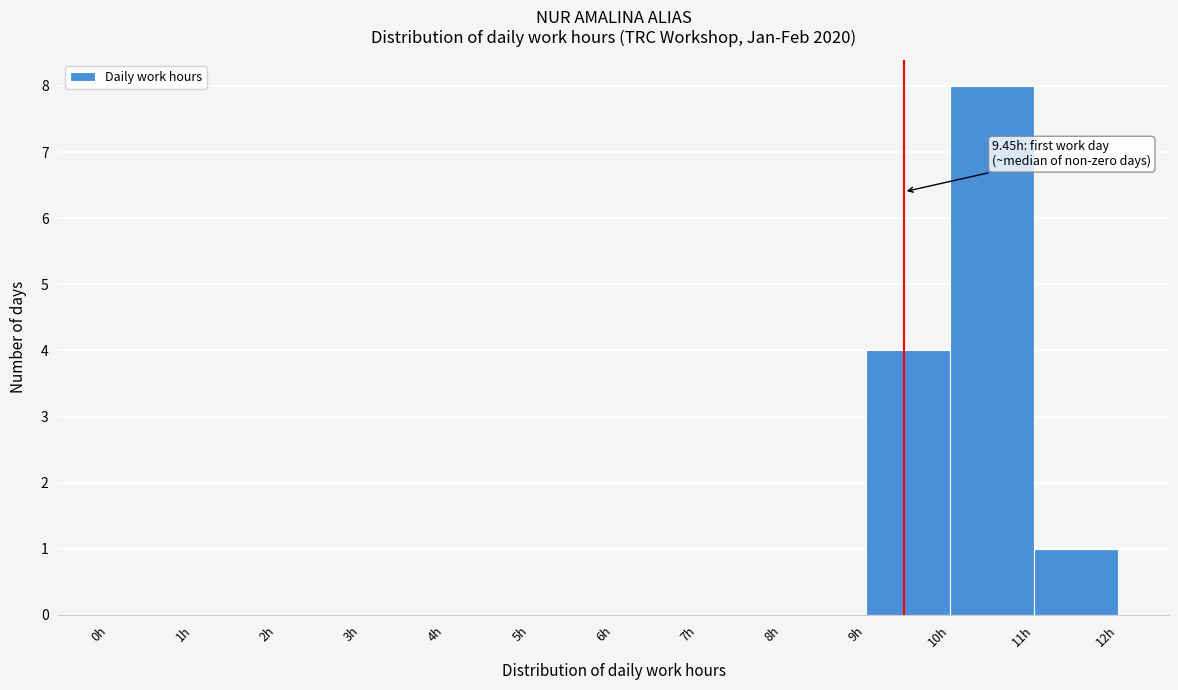

Which range on the x-axis has the tallest bar?

10 to 11